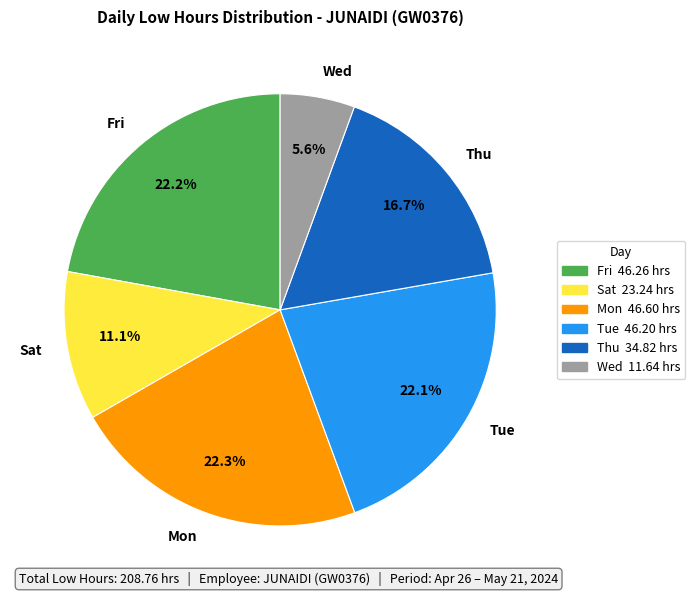

Is there any slice that represents more than half of the pie?

No